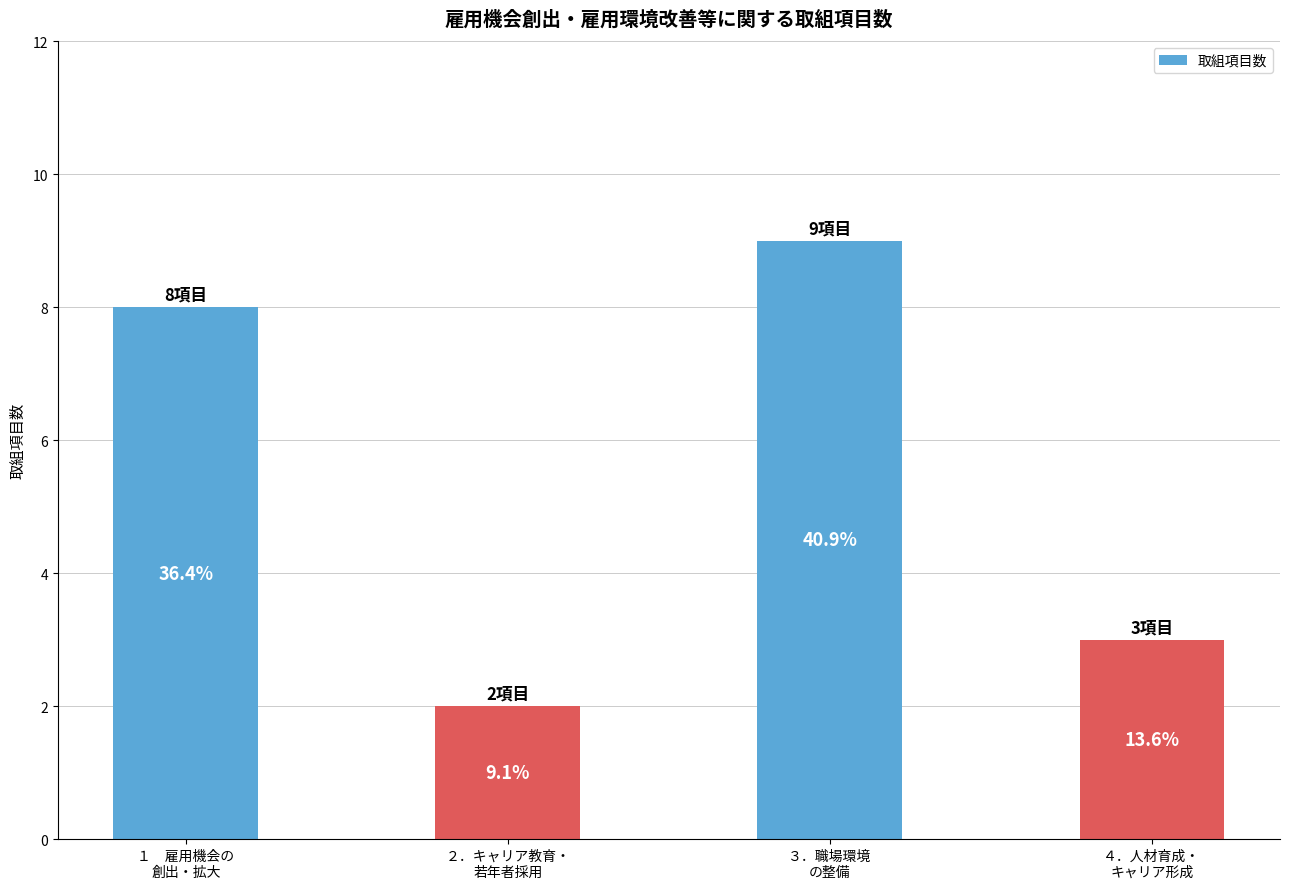

Between ２．キャリア教育・
若年者採用 and １　雇用機会の
創出・拡大, which is larger?

１　雇用機会の
創出・拡大